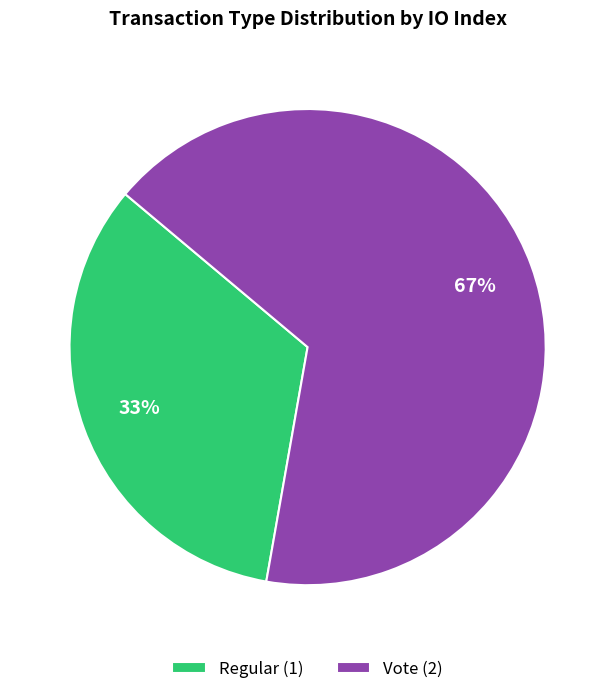

What is the ratio of the value at Vote to the value at Regular?

2.0